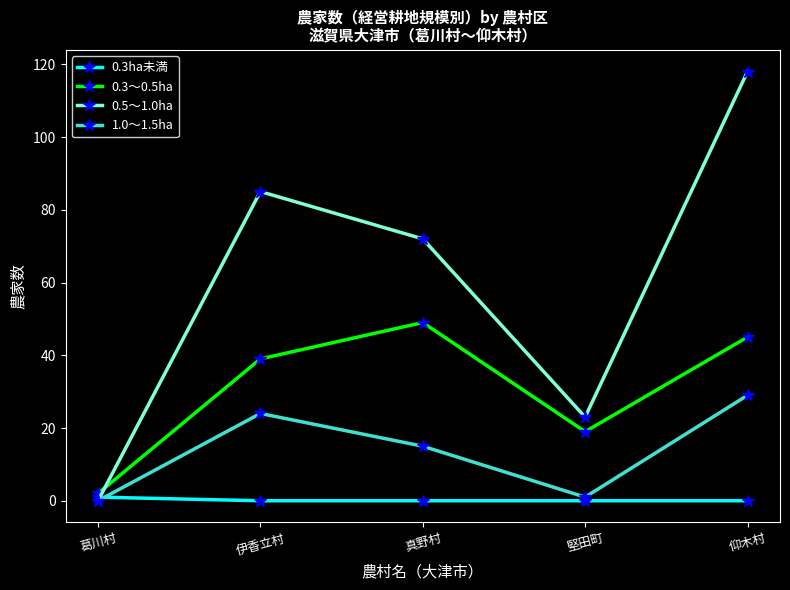

What is the maximum value for 0.3～0.5ha?

49